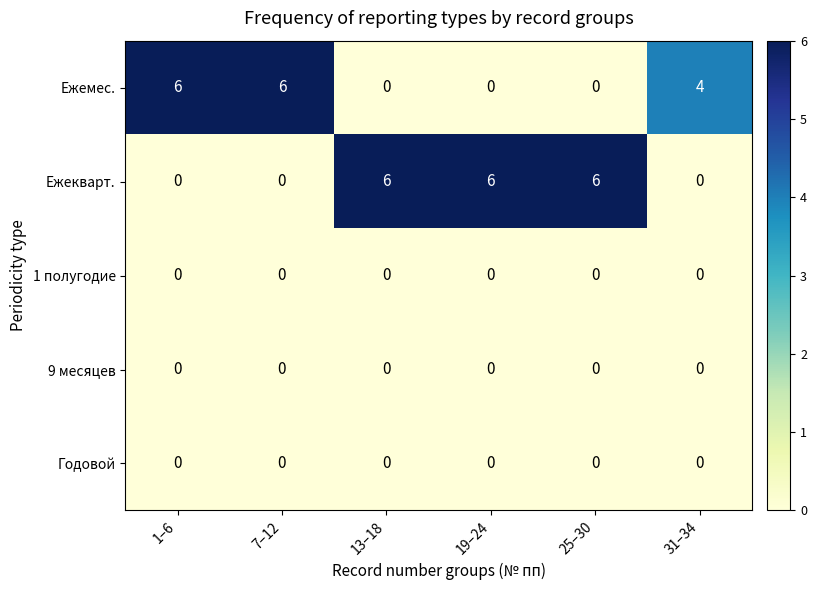

Reading left to right, list all the values displayed in this chart.

Ежемес.: 1–6=6	7–12=6	13–18=0	19–24=0	25–30=0	31–34=4
Ежекварт.: 1–6=0	7–12=0	13–18=6	19–24=6	25–30=6	31–34=0
1 полугодие: 1–6=0	7–12=0	13–18=0	19–24=0	25–30=0	31–34=0
9 месяцев: 1–6=0	7–12=0	13–18=0	19–24=0	25–30=0	31–34=0
Годовой: 1–6=0	7–12=0	13–18=0	19–24=0	25–30=0	31–34=0